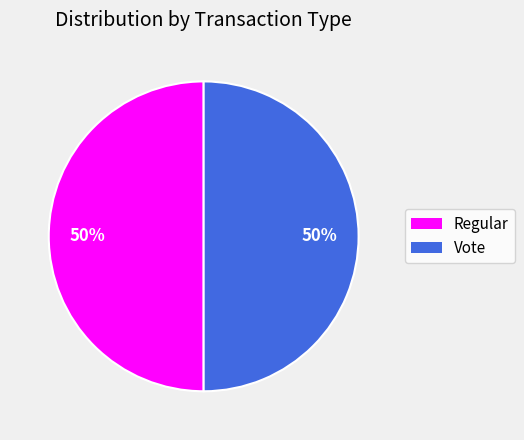

Is the sum of Regular and Vote greater than half?

Yes